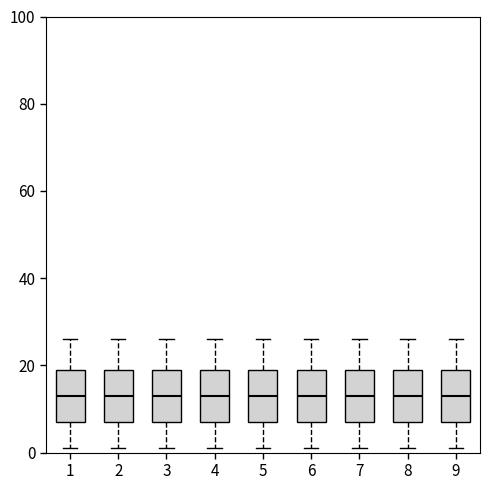

Reading left to right, read every box against the y-axis: the position of its median line, the range the box covers, and the ends of its whiskers. The values are not printed on the chart, so give them approximately, as read against the axis.

1: median 14, box 8 to 20, whiskers 2 to 26
2: median 14, box 8 to 20, whiskers 2 to 26
3: median 14, box 8 to 20, whiskers 2 to 26
4: median 14, box 8 to 20, whiskers 2 to 26
5: median 14, box 8 to 20, whiskers 2 to 26
6: median 14, box 8 to 20, whiskers 2 to 26
7: median 14, box 8 to 20, whiskers 2 to 26
8: median 14, box 8 to 20, whiskers 2 to 26
9: median 14, box 8 to 20, whiskers 2 to 26